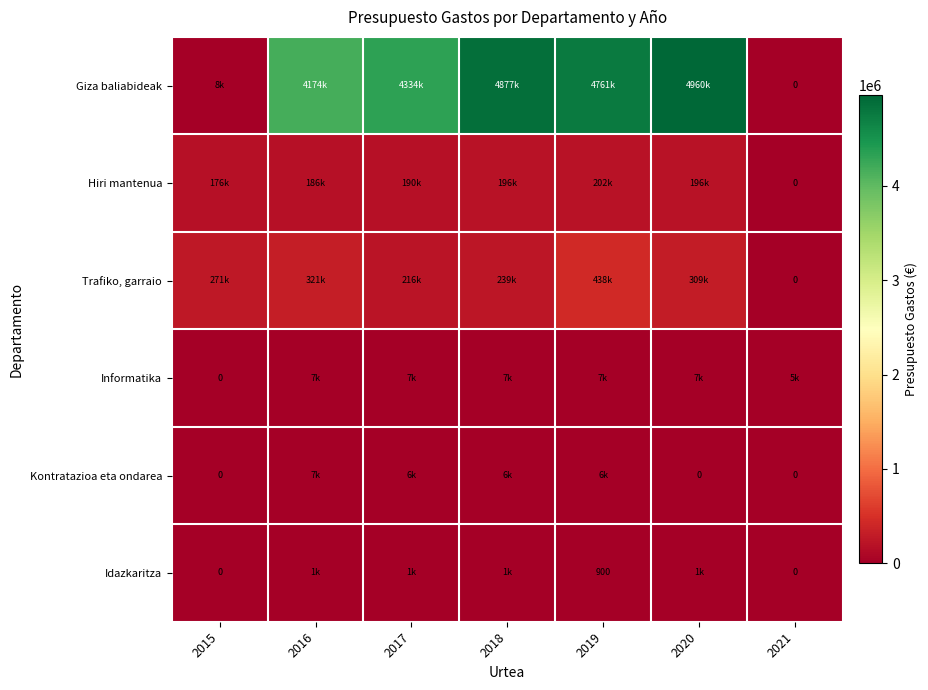

Which series has the largest total across all categories?

Giza baliabideak